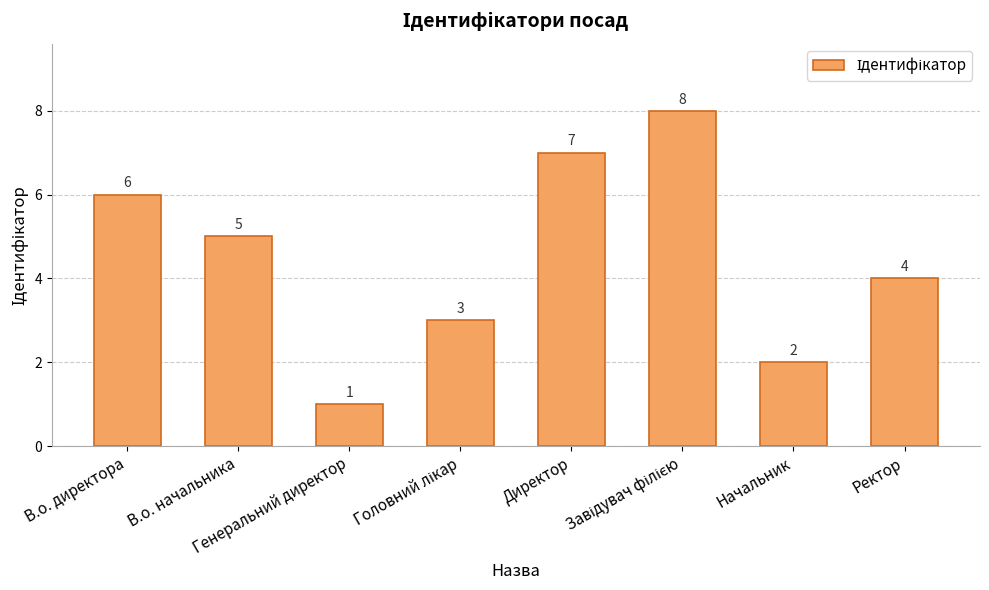

What is the difference between the second highest and minimum values?

6